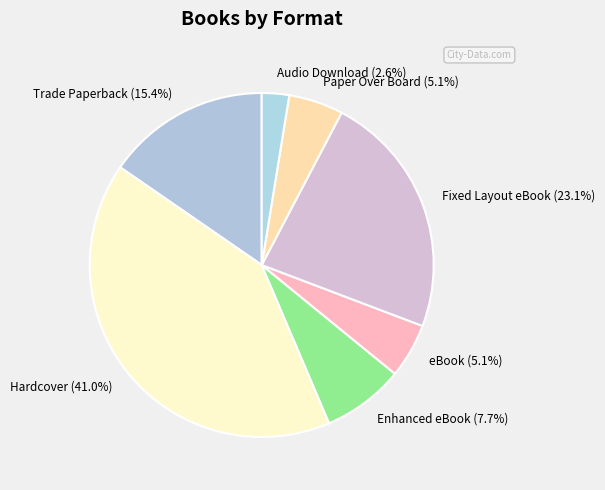

Does Fixed Layout eBook account for over 50% of the chart?

No